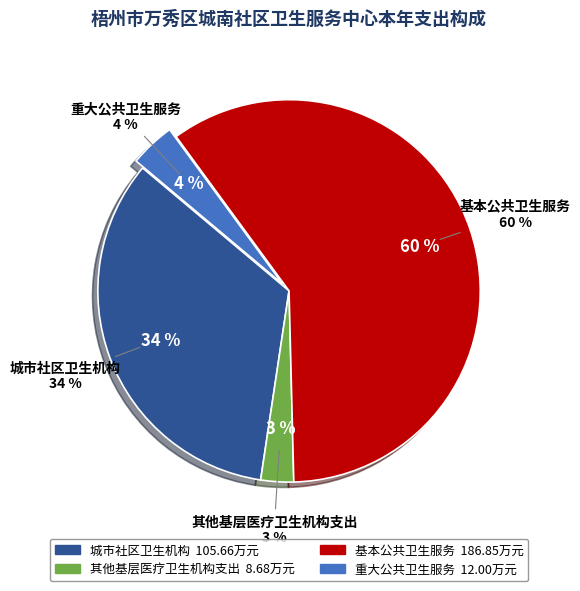

What percentage do 其他基层医疗卫生机构支出 and 重大公共卫生服务 together represent?

6.6%